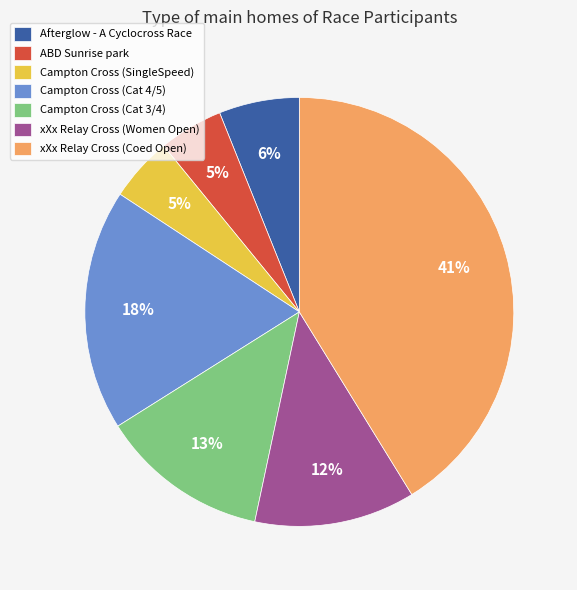

The xXx Relay Cross (Coed Open) slice represents 41% of the pie. True or false?

True